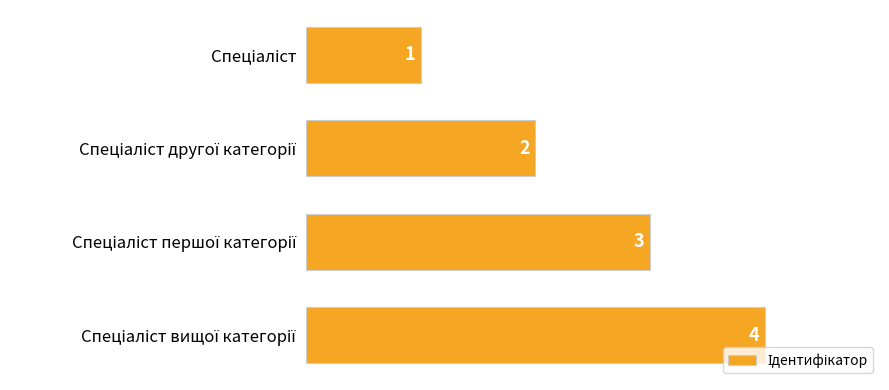

Count the values in the range 2 to 4.

3